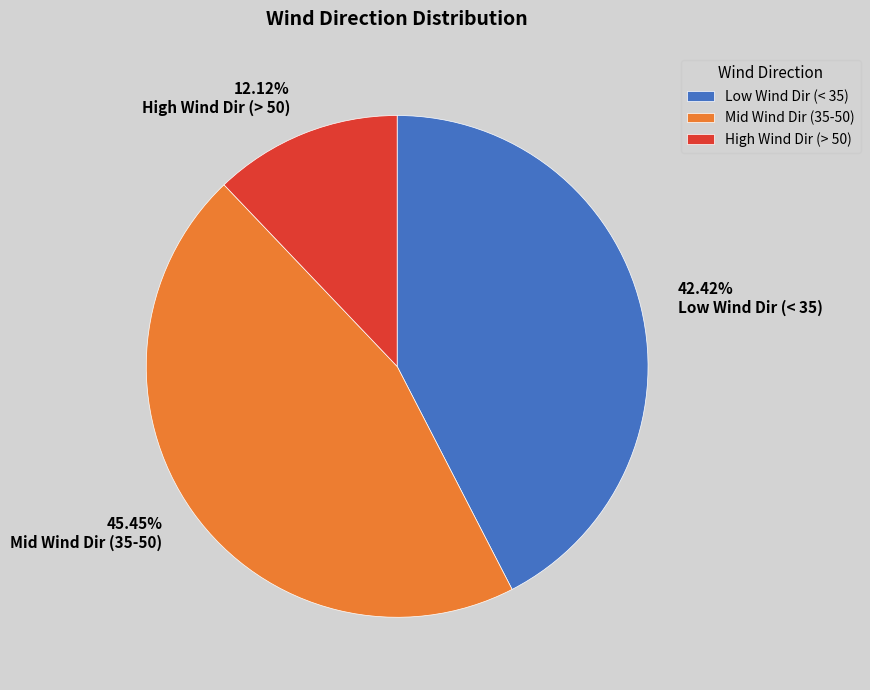

Does any single category account for the majority?

No